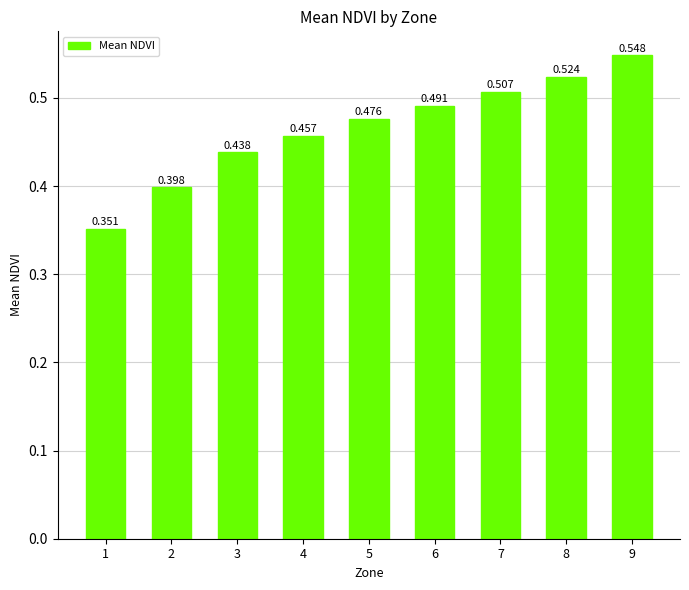

Which category has the lowest value across all series?

1